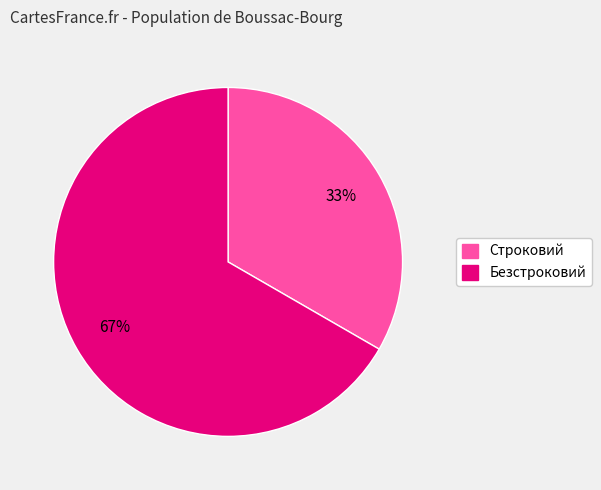

To the nearest percent, what is the combined percentage of Строковий and Безстроковий?

100%